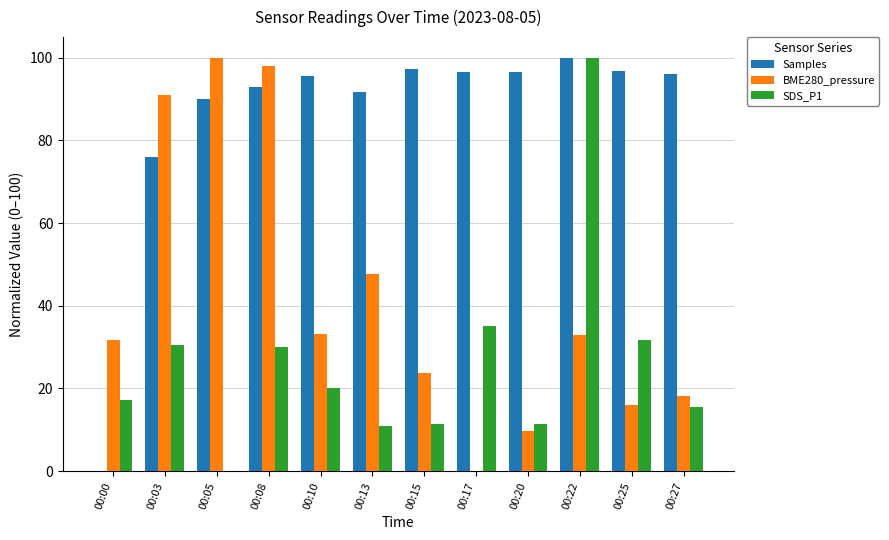

What is the sum of the Samples values at 00:03 and 00:22?

175.9